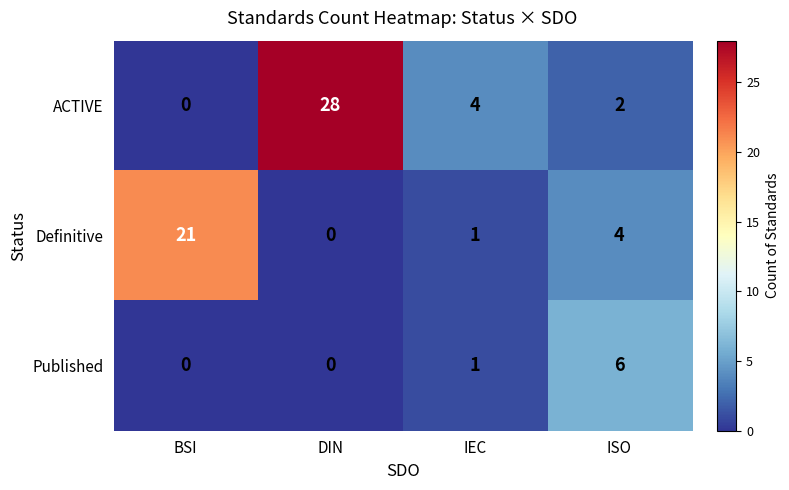

What is the total value across all series at IEC?

6